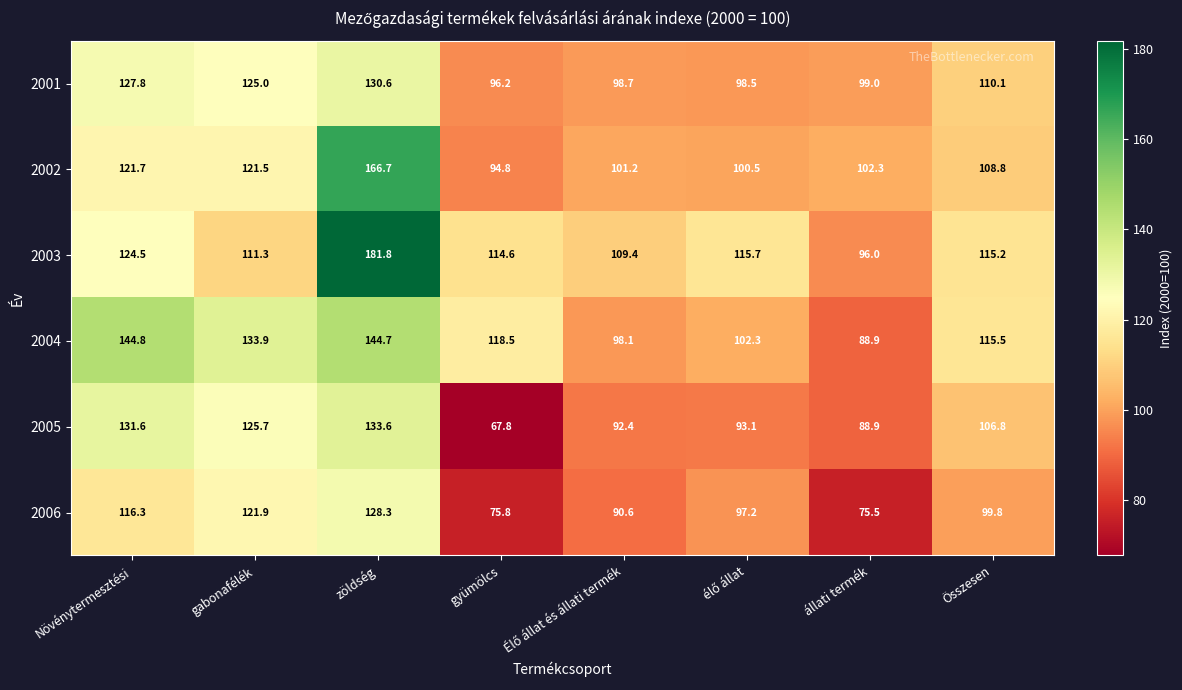

Which series has the widest spread of values?

2003